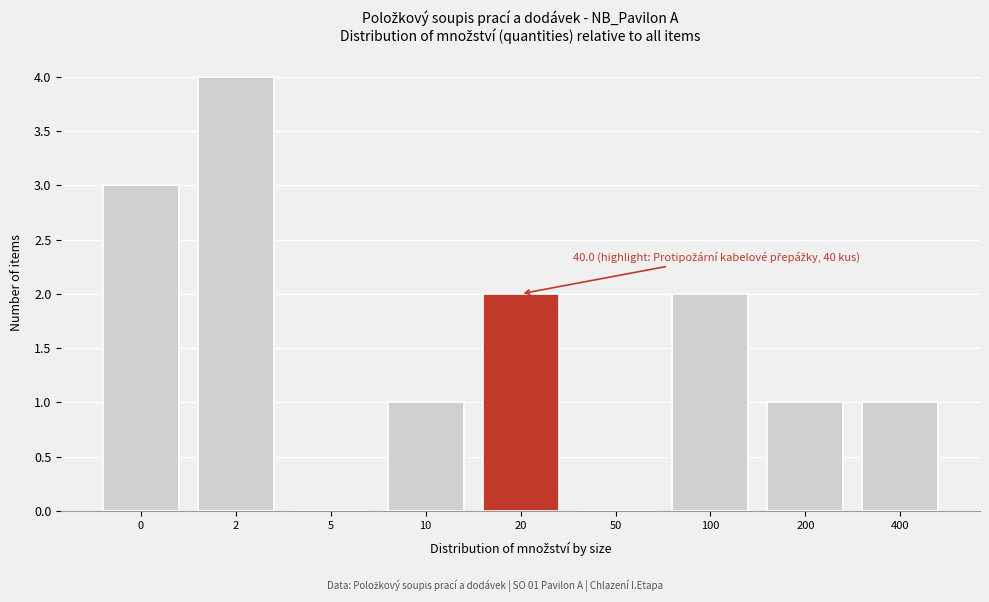

Reading left to right, transcribe all the data shown in this chart.

0=3	2=4	5=0	10=1	20=2	50=0	100=2	200=1	400=1